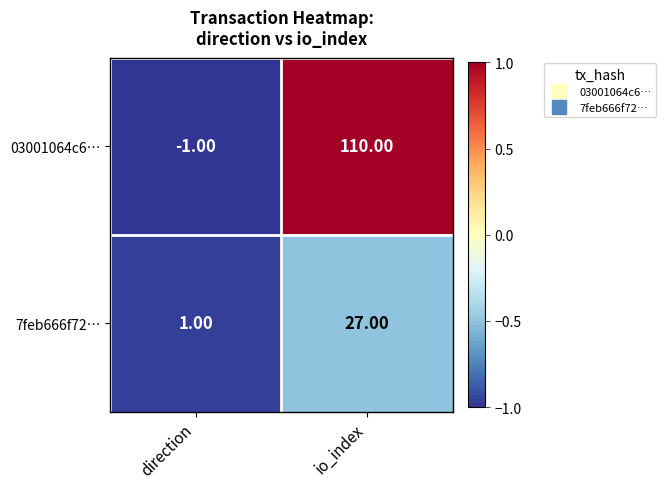

Which series changed the most between direction and io_index?

03001064c6…